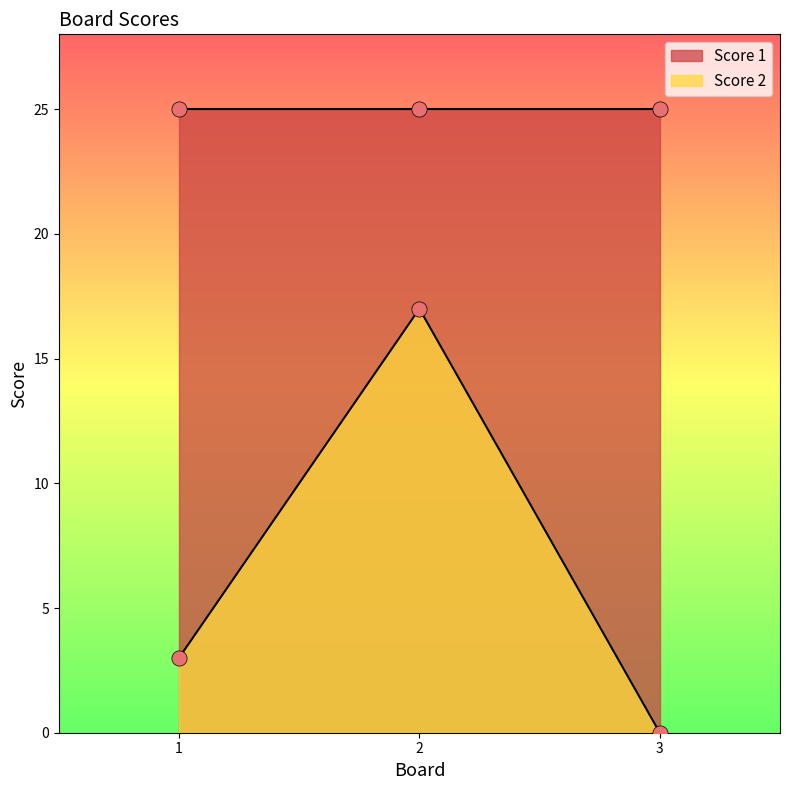

What is the change in value from 1 to 2?

+14